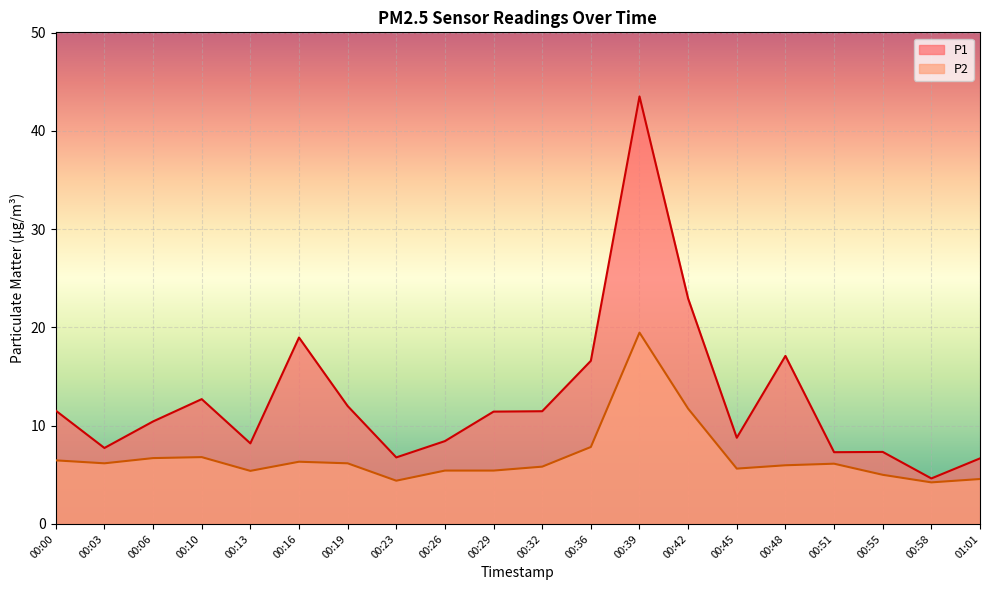

What is the total value across all series at 00:42?

34.7